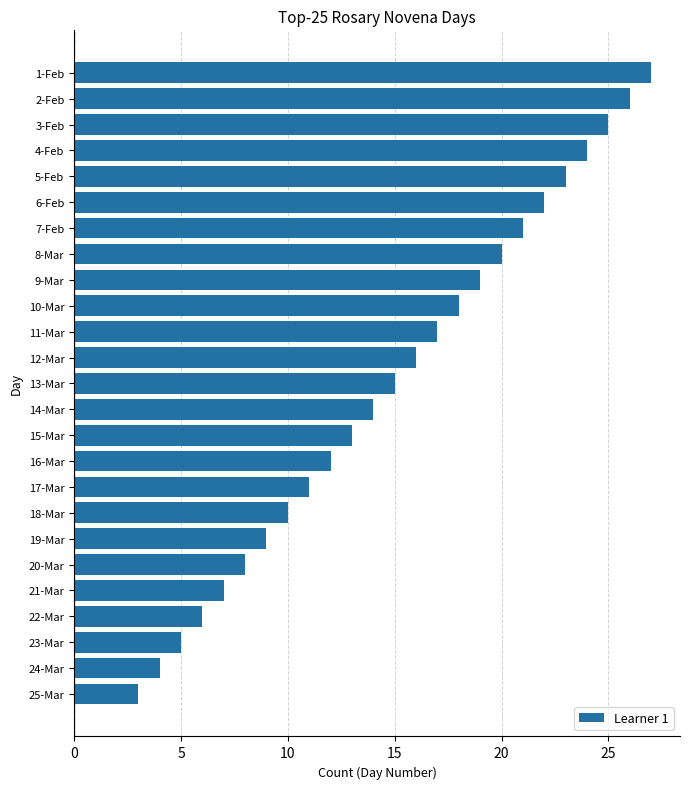

Does the chart contain stacked bars?

No